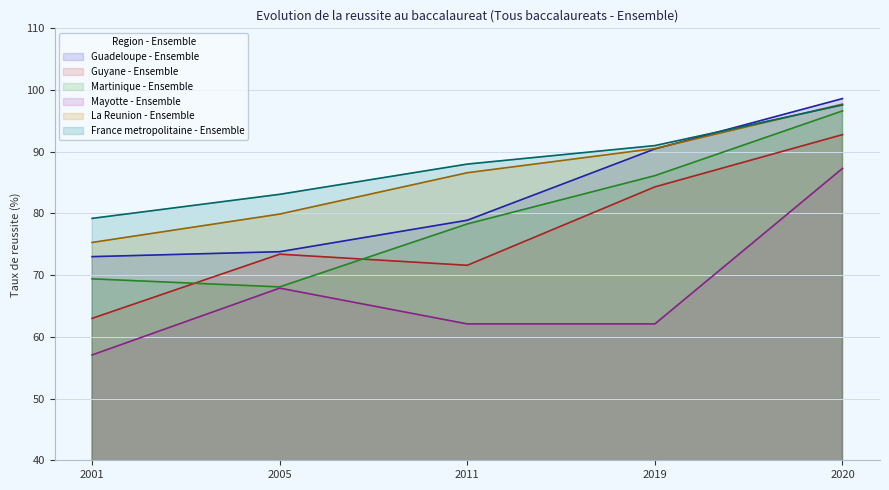

Reading right to left, extract all data points from this chart.

Guadeloupe - Ensemble: 98.6	90.5	78.9	73.8	73.0
Guyane - Ensemble: 92.8	84.3	71.6	73.4	63.0
Martinique - Ensemble: 96.6	86.1	78.3	68.1	69.4
Mayotte - Ensemble: 87.3	62.1	62.1	67.9	57.1
La Reunion - Ensemble: 97.7	90.5	86.6	79.9	75.3
France metropolitaine - Ensemble: 97.6	91.0	88.0	83.1	79.2